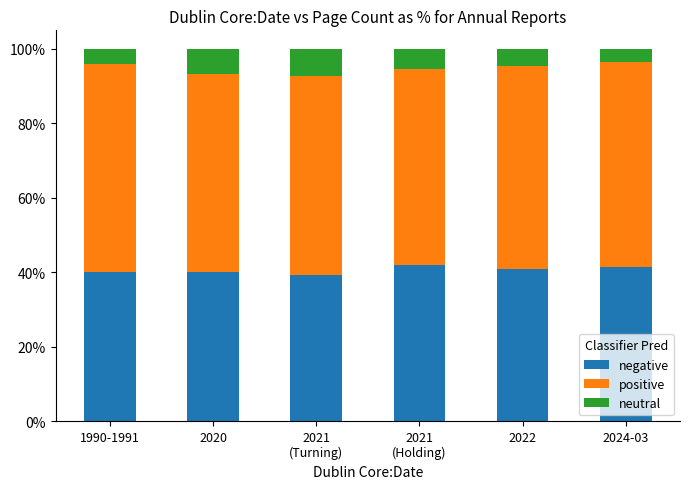

What are all the series names shown in the legend?

negative, positive, neutral